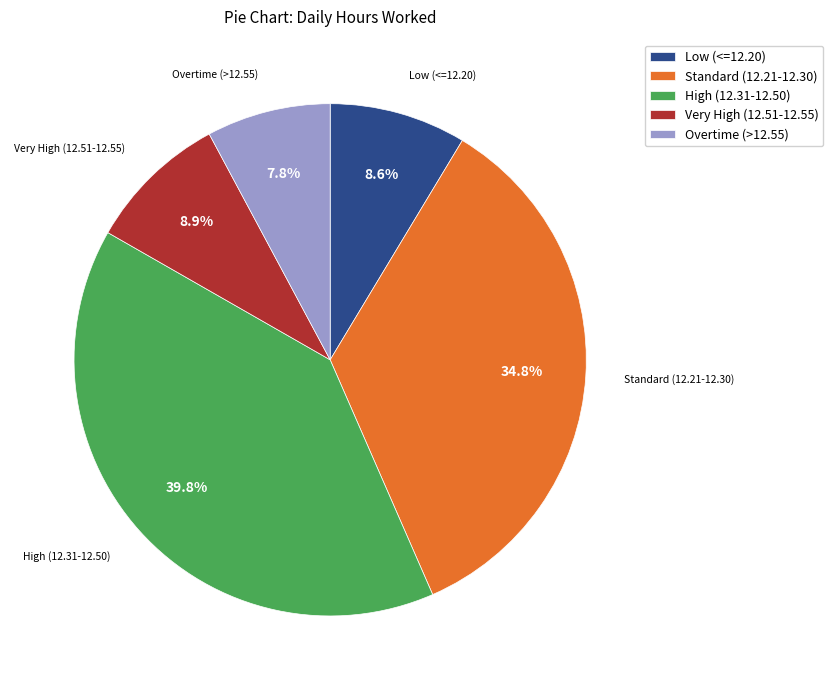

What percentage is NOT represented by Low (<=12.20)?

91.4%